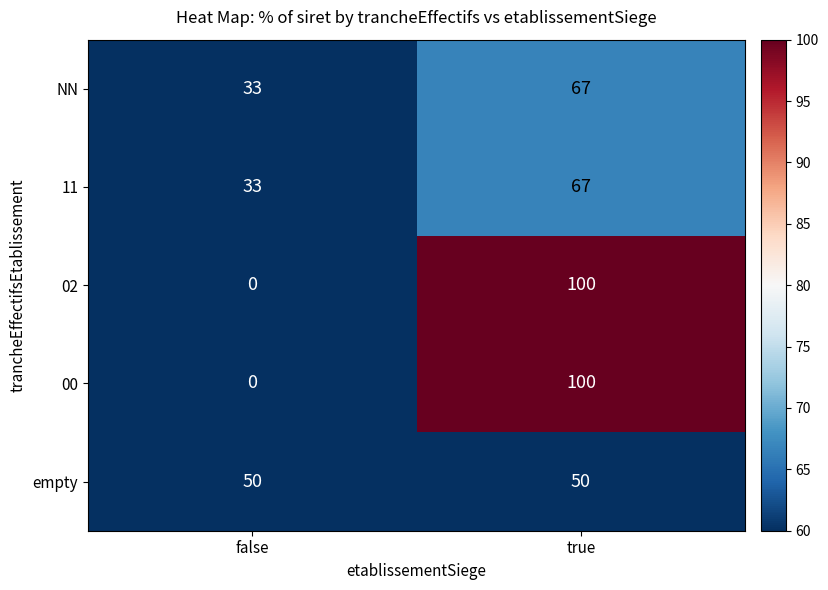

What is the average value of the NN series?

50